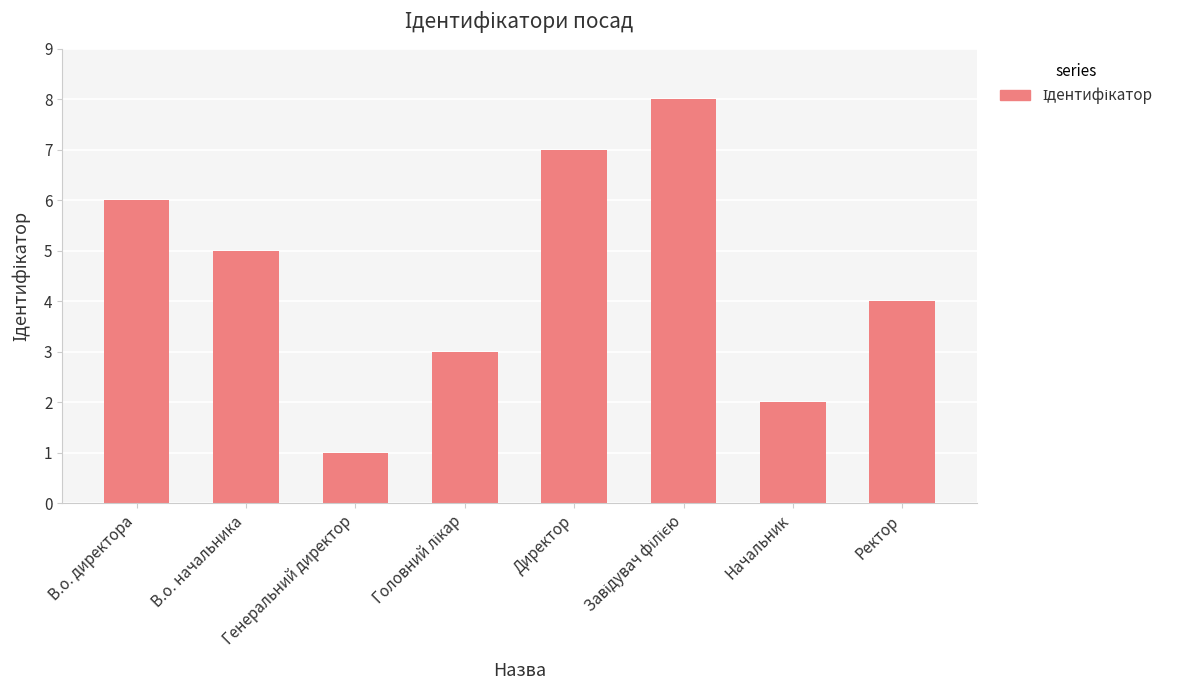

Is it true that the value at Начальник is 3?

False